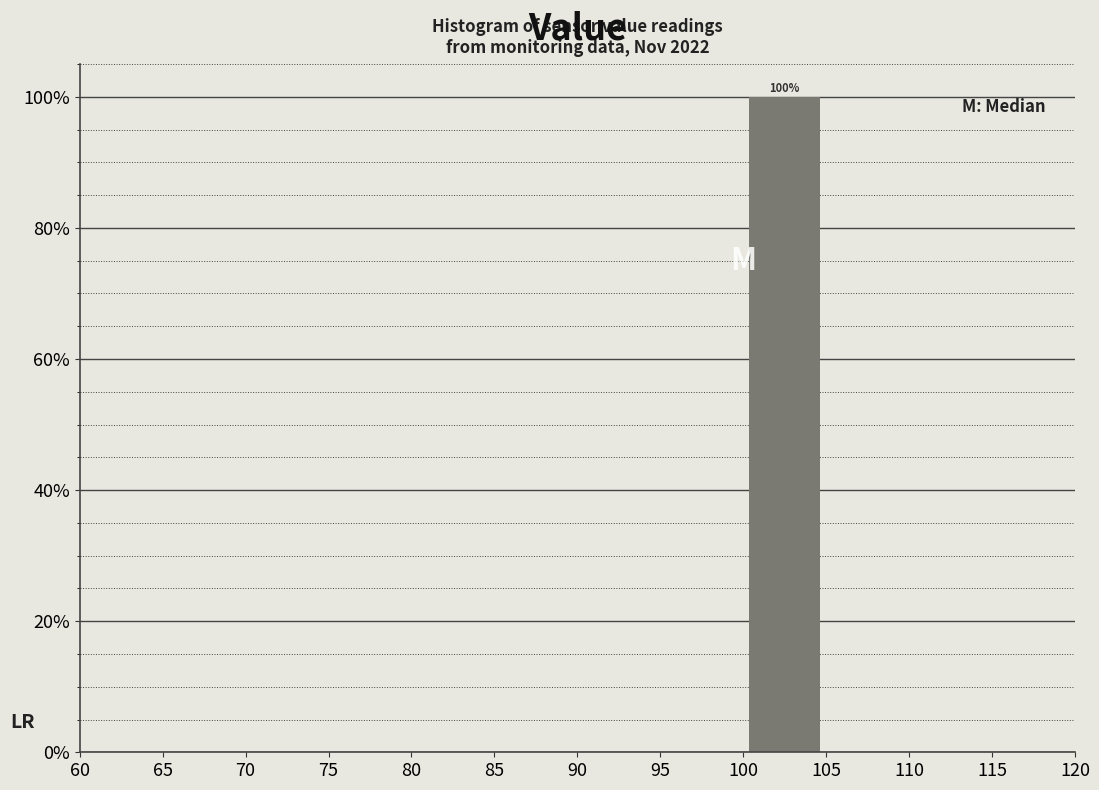

Which range on the x-axis has the tallest bar?

100 to 105